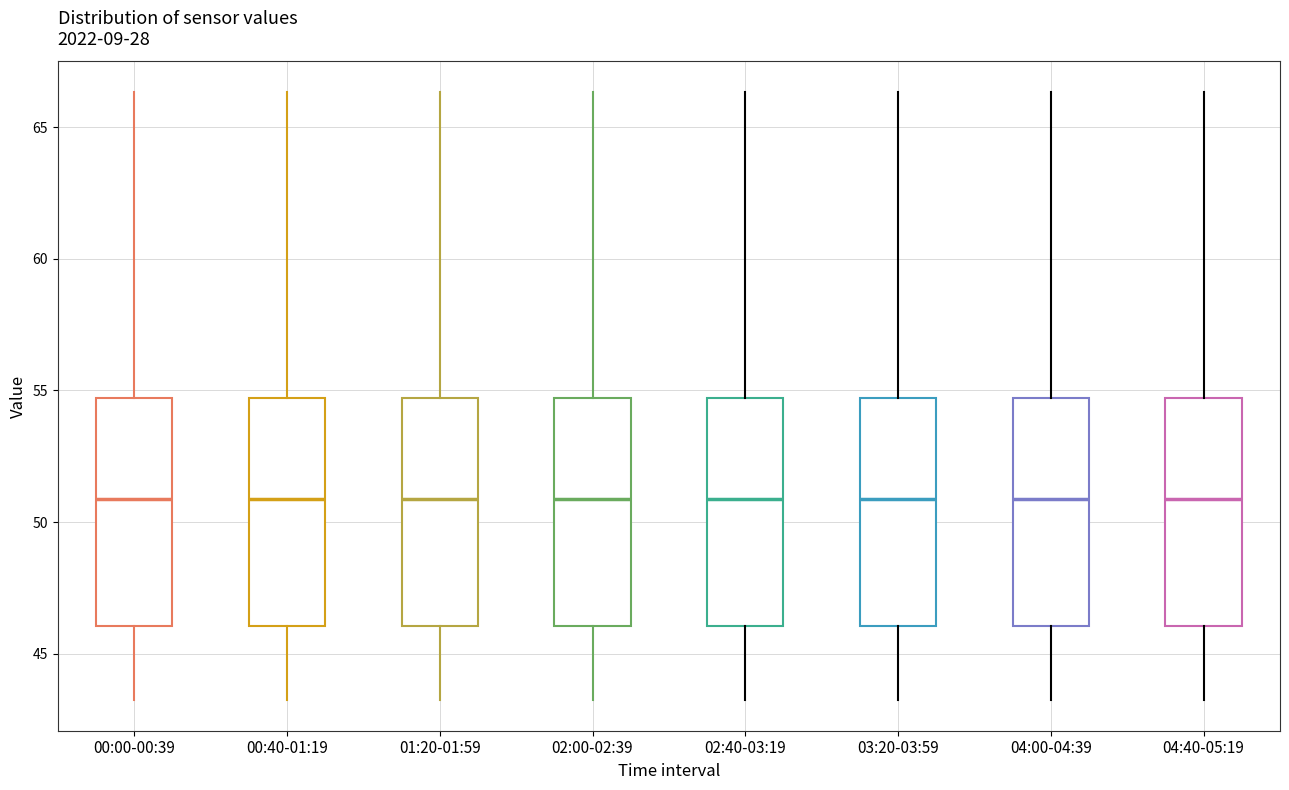

Reading left to right, transcribe this box plot: for each box, give where its median line is, the range the box spans, and where its two whiskers end, as read against the y-axis. The values are not printed on the chart, so give them approximately, as read against the axis.

00:00-00:39: median 51.0, box 46.0 to 54.5, whiskers 43.0 to 66.5
00:40-01:19: median 51.0, box 46.0 to 54.5, whiskers 43.0 to 66.5
01:20-01:59: median 51.0, box 46.0 to 54.5, whiskers 43.0 to 66.5
02:00-02:39: median 51.0, box 46.0 to 54.5, whiskers 43.0 to 66.5
02:40-03:19: median 51.0, box 46.0 to 54.5, whiskers 43.0 to 66.5
03:20-03:59: median 51.0, box 46.0 to 54.5, whiskers 43.0 to 66.5
04:00-04:39: median 51.0, box 46.0 to 54.5, whiskers 43.0 to 66.5
04:40-05:19: median 51.0, box 46.0 to 54.5, whiskers 43.0 to 66.5